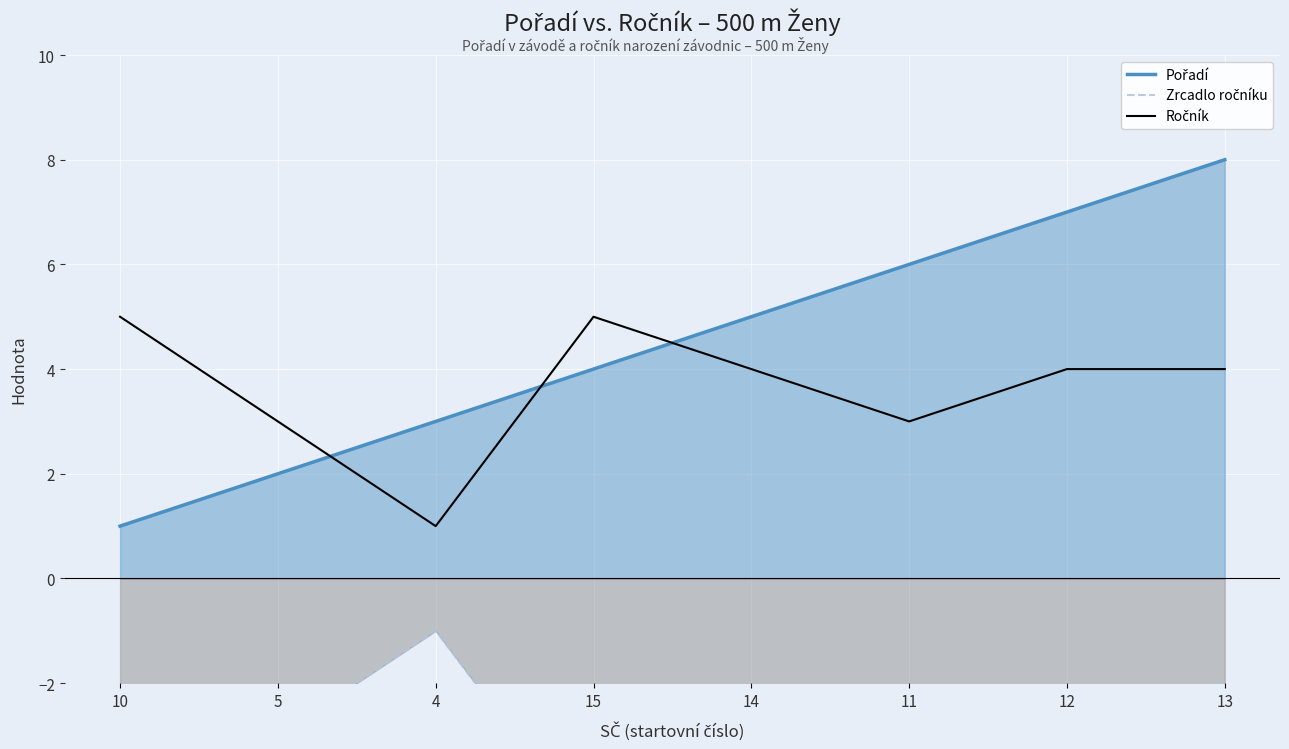

Does the chart display data point markers on the line(s)?

No